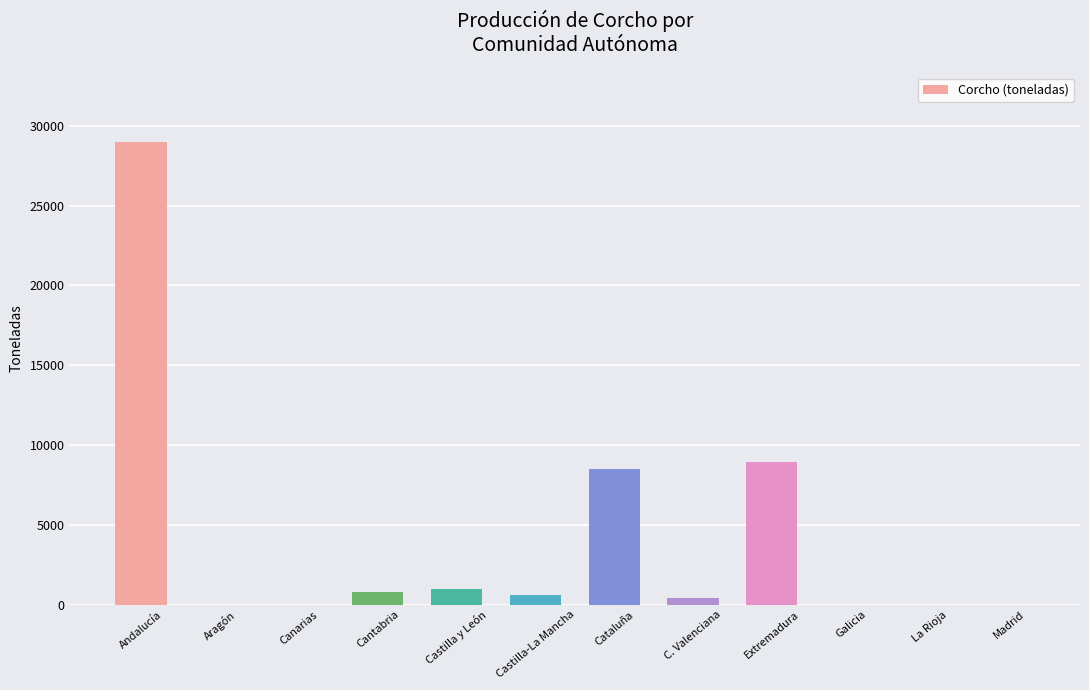

What is the average value?

4099.0